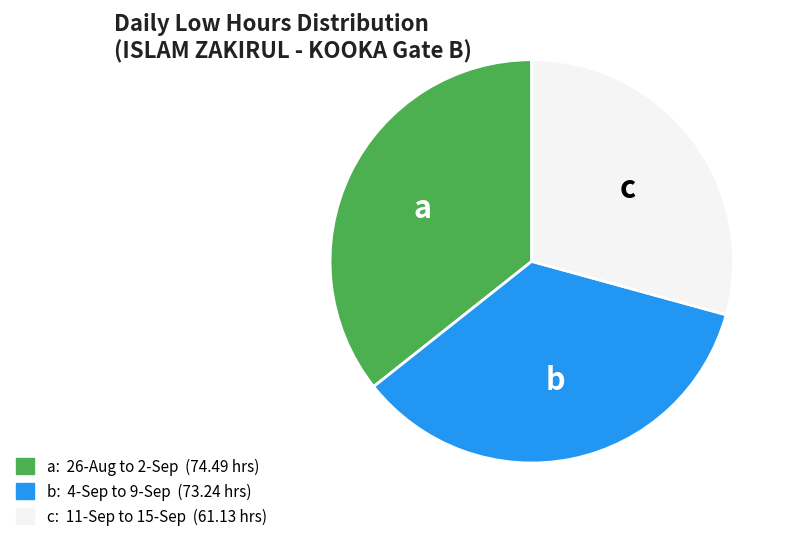

Rank the categories by value from lowest to highest.

c, b, a